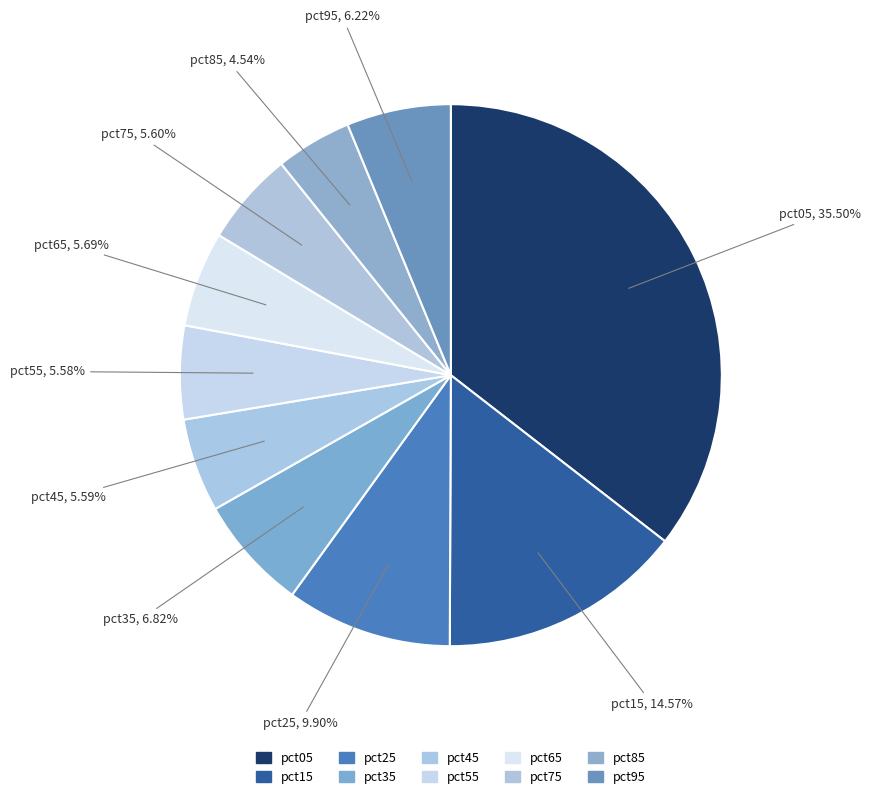

How many slices are in this pie chart?

10